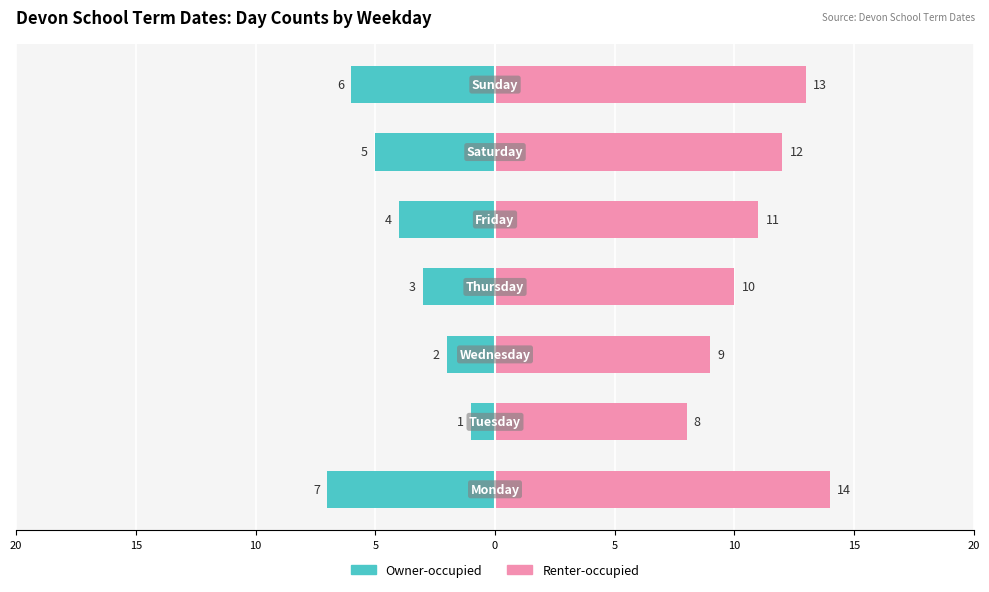

Which series has the widest spread of values?

Owner-occupied